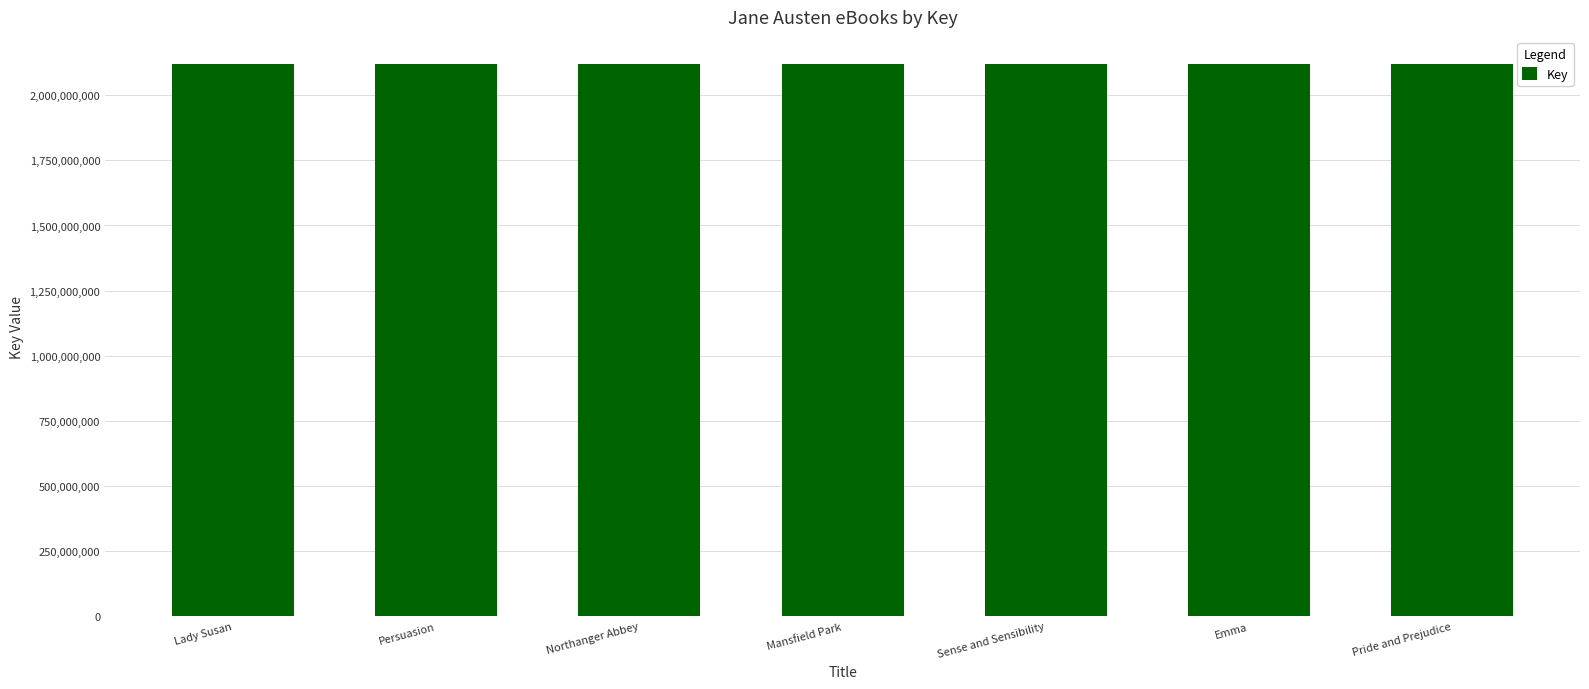

What is the sum of the values at Lady Susan and Persuasion?

4235712986